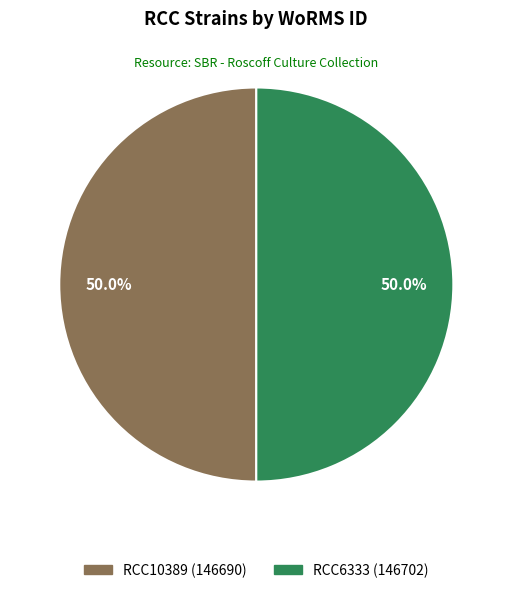

To the nearest percent, what portion does RCC10389 represent?

50%